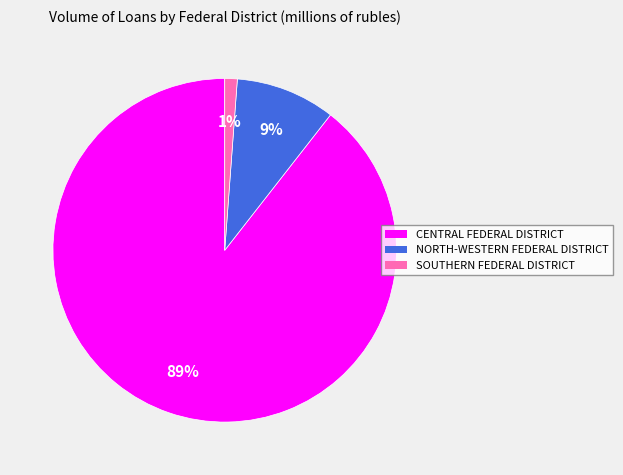

Between NORTH-WESTERN FEDERAL DISTRICT and CENTRAL FEDERAL DISTRICT, which is larger?

CENTRAL FEDERAL DISTRICT